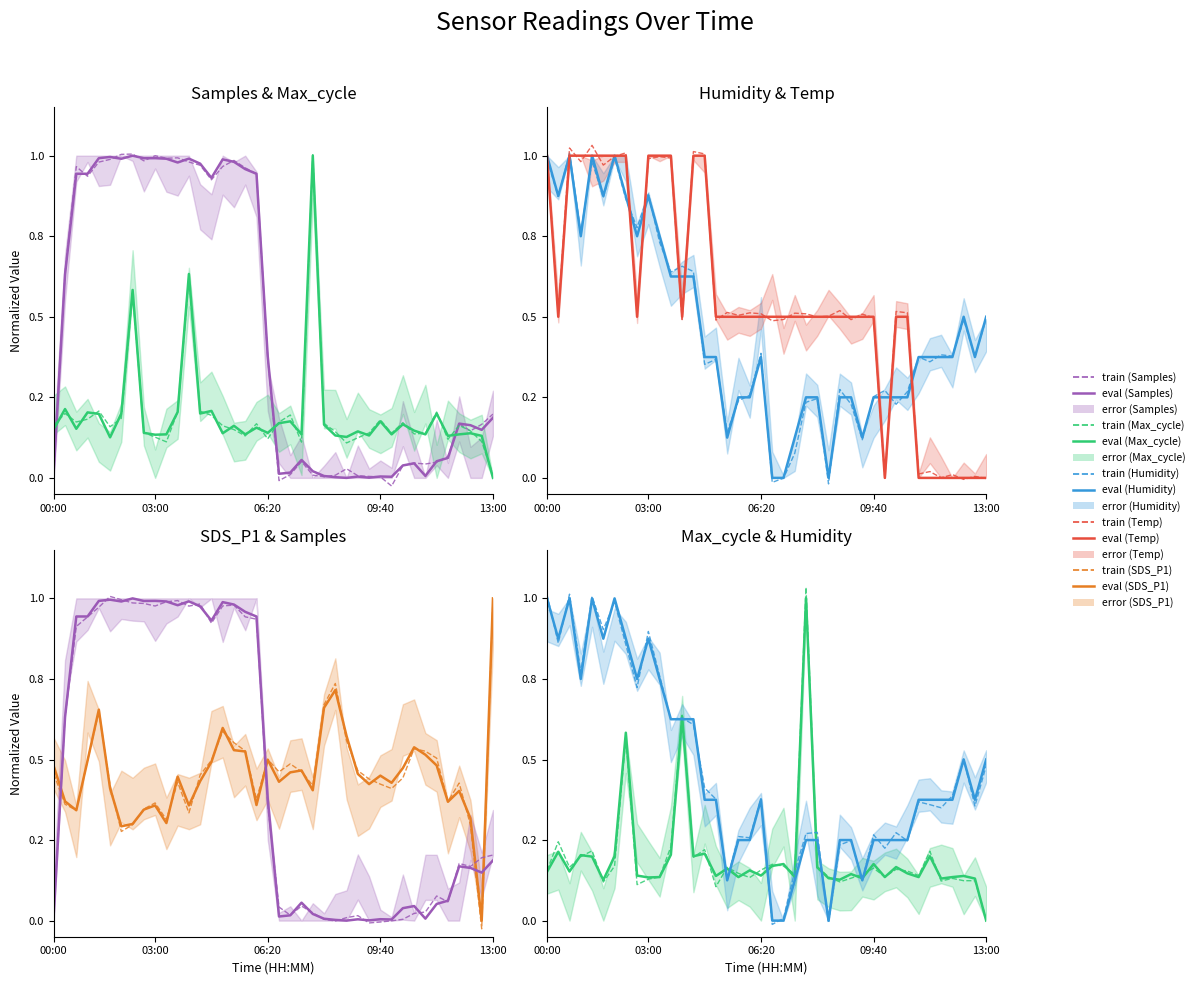

What is the sum of all SDS_P1 values?

18.2